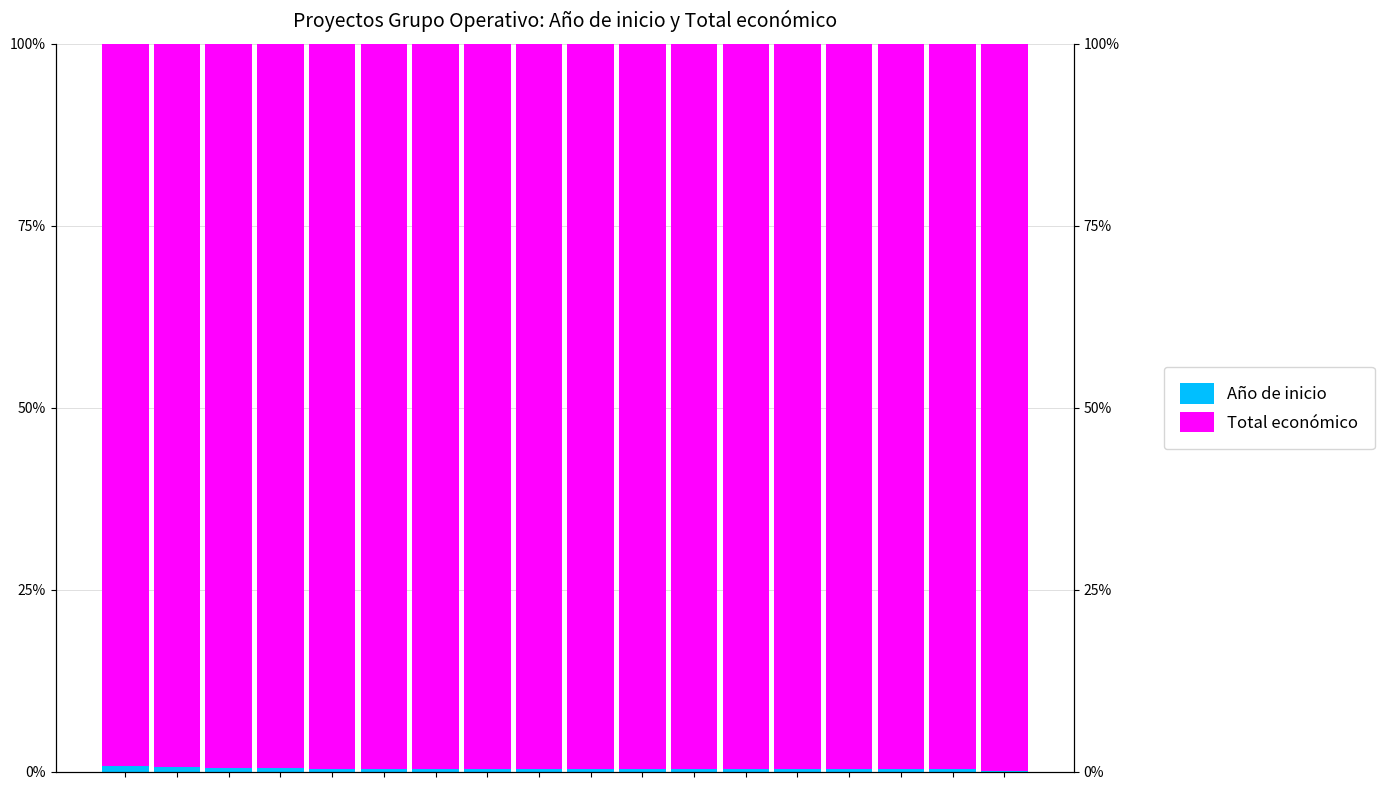

What is the sum of the Total económico values at 8 and 16?

199.3